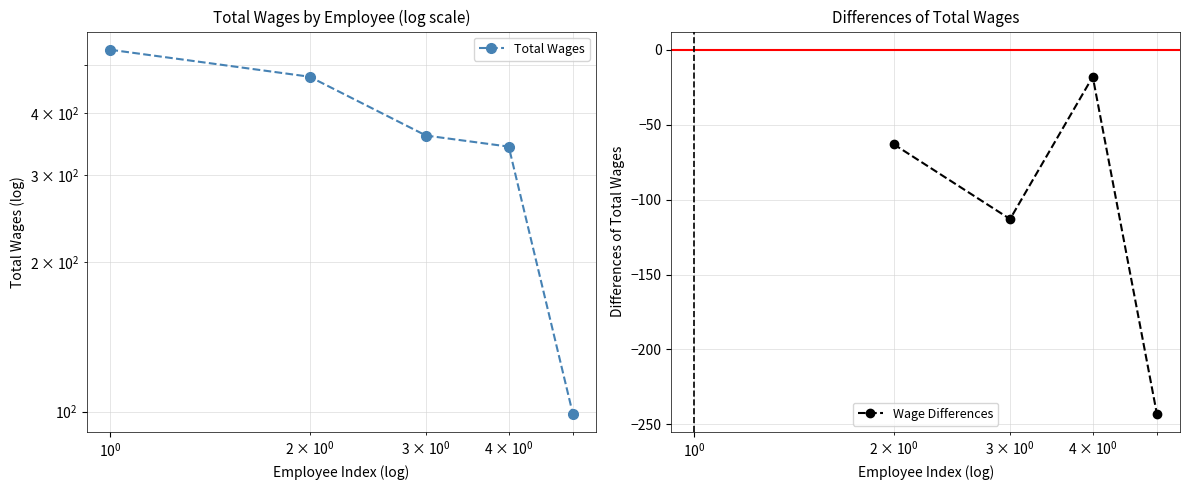

What is the value of the Wage Differences point at the 2nd from the left?

-113